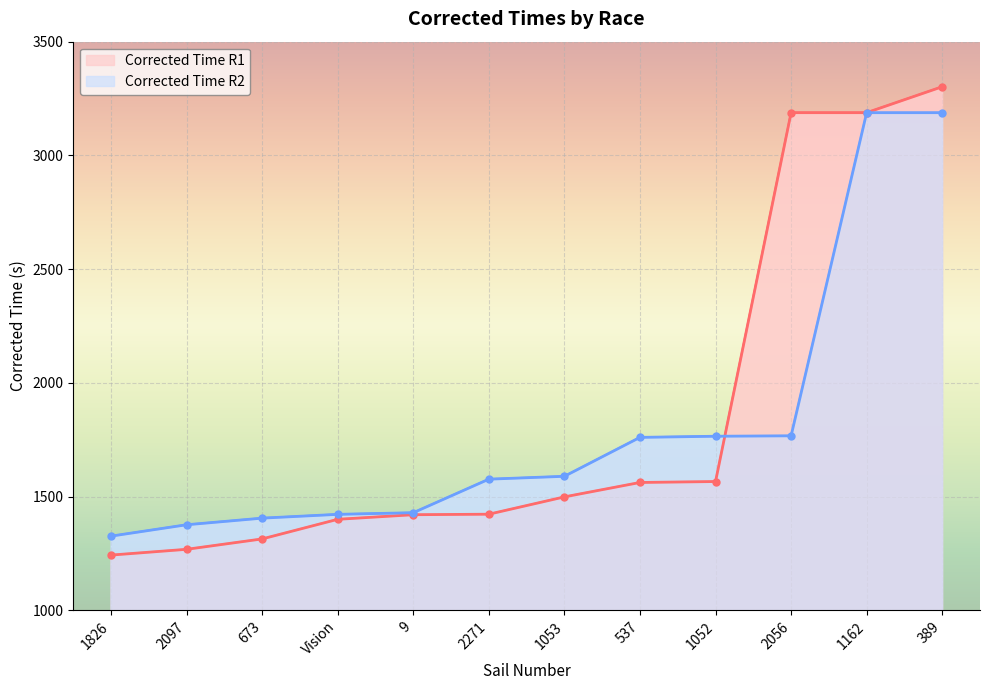

What is the spread (max minus min) of values at 1053?

90.5